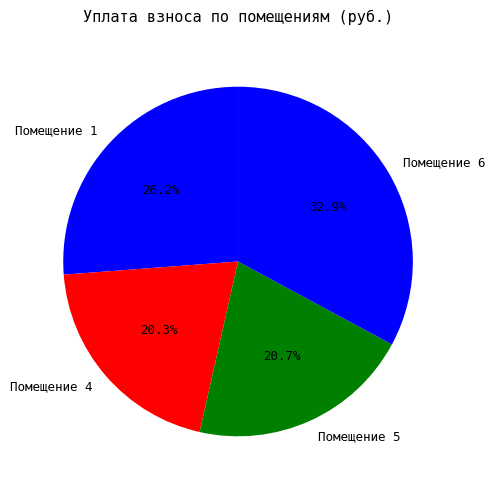

Does any single category account for the majority?

No